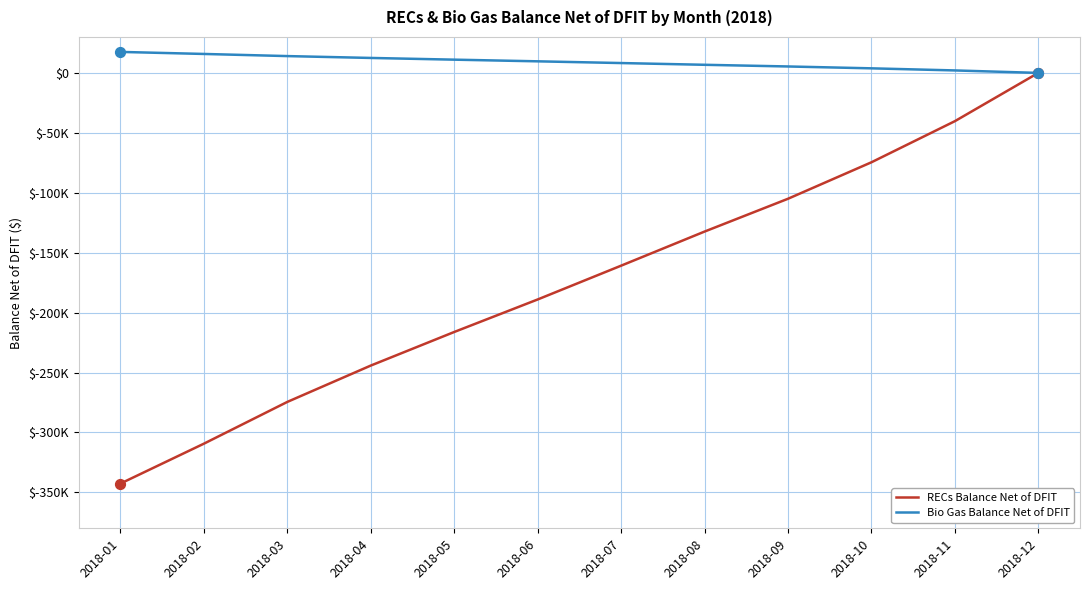

Does the chart have visible grid lines?

Yes